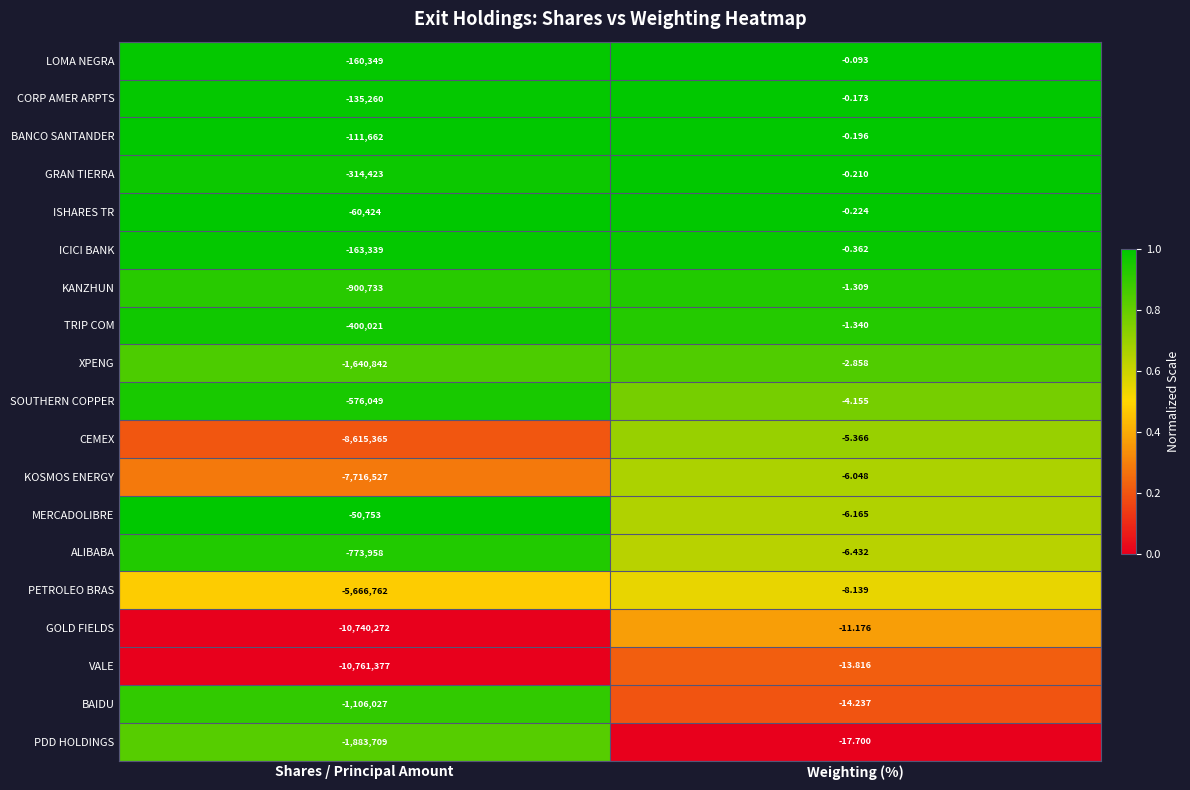

Is the value of KANZHUN at Shares / Principal Amount greater than the value of SOUTHERN COPPER at Shares / Principal Amount?

No